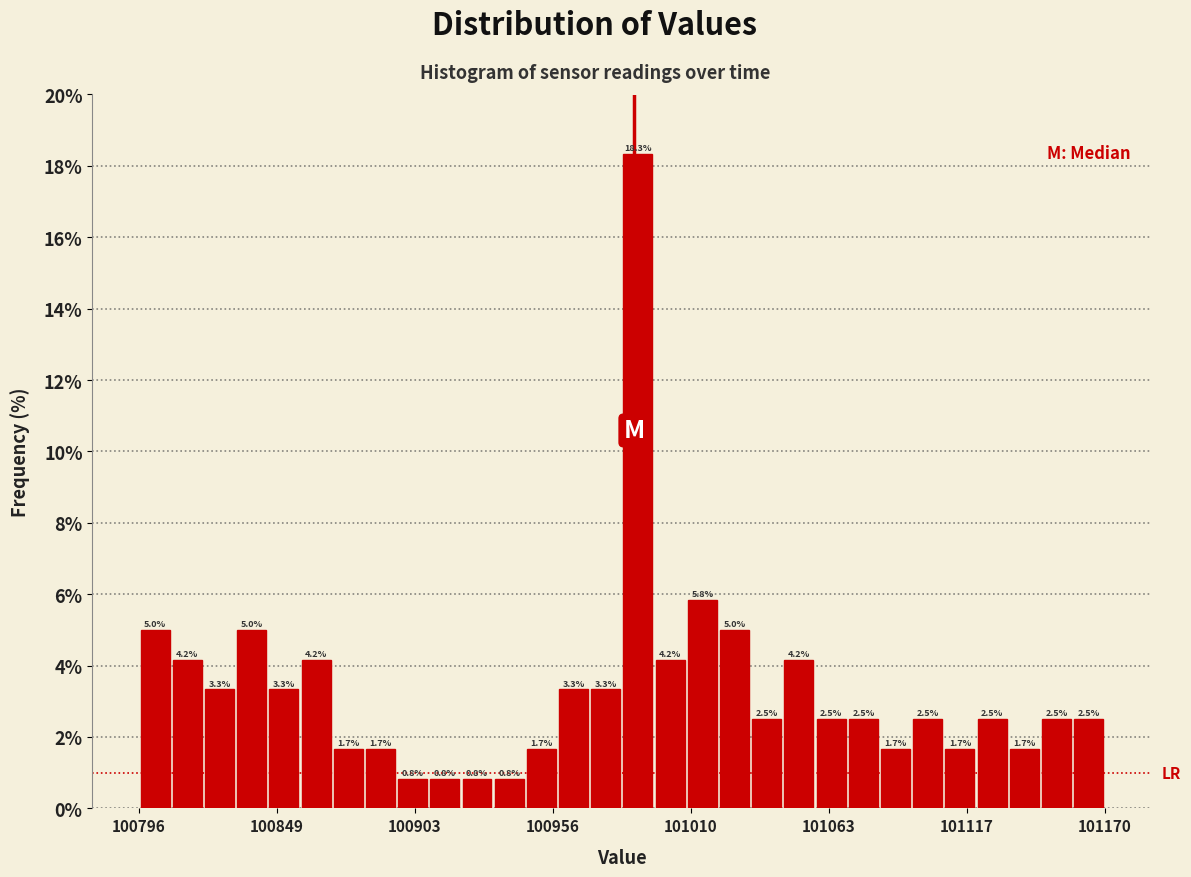

Around what value on the x-axis is the tallest bar? Give the approximate position of its centre, as read against the axis.

100990